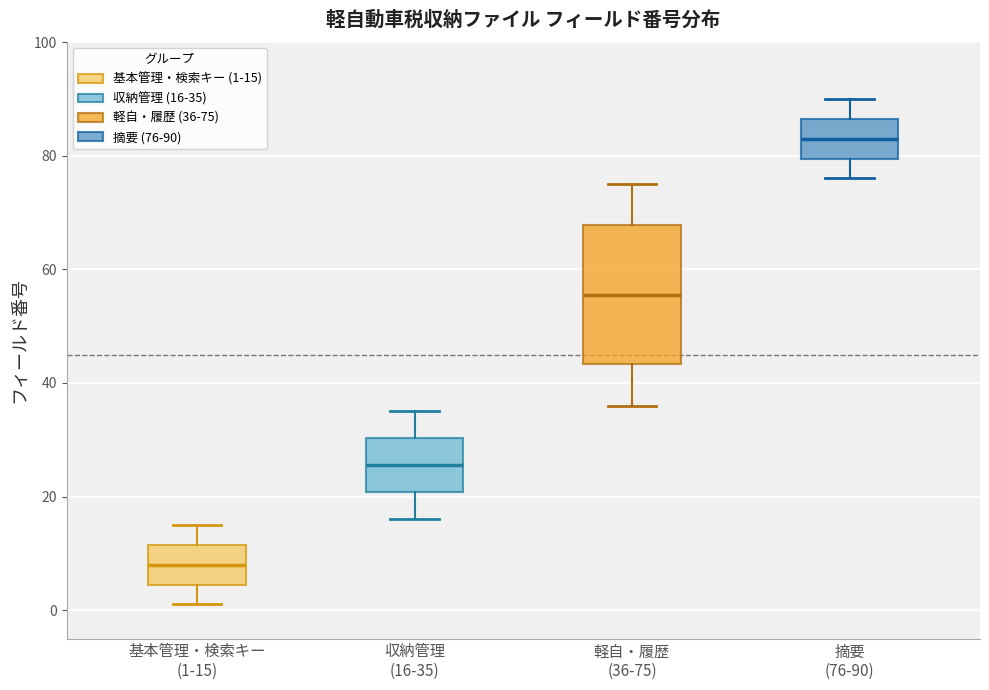

Which box is the tallest, from its lower edge to its upper edge?

軽自・履歴 (36-75)